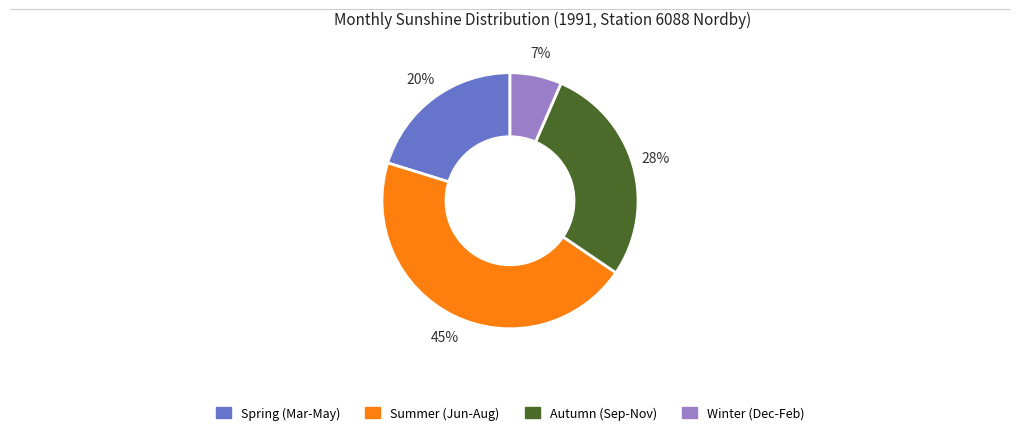

To the nearest percent, what is the average slice percentage?

25%